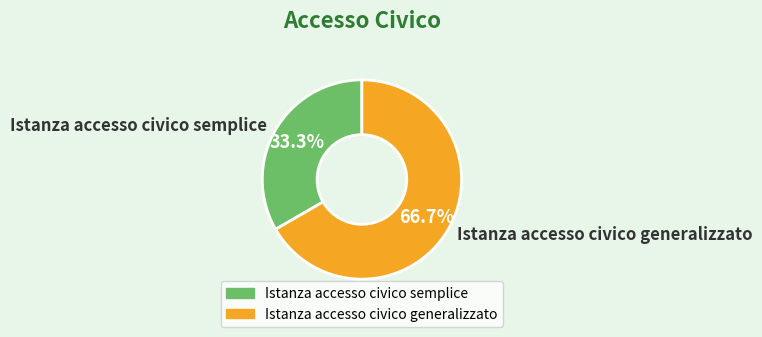

The Istanza accesso civico semplice slice represents 33% of the pie. True or false?

True